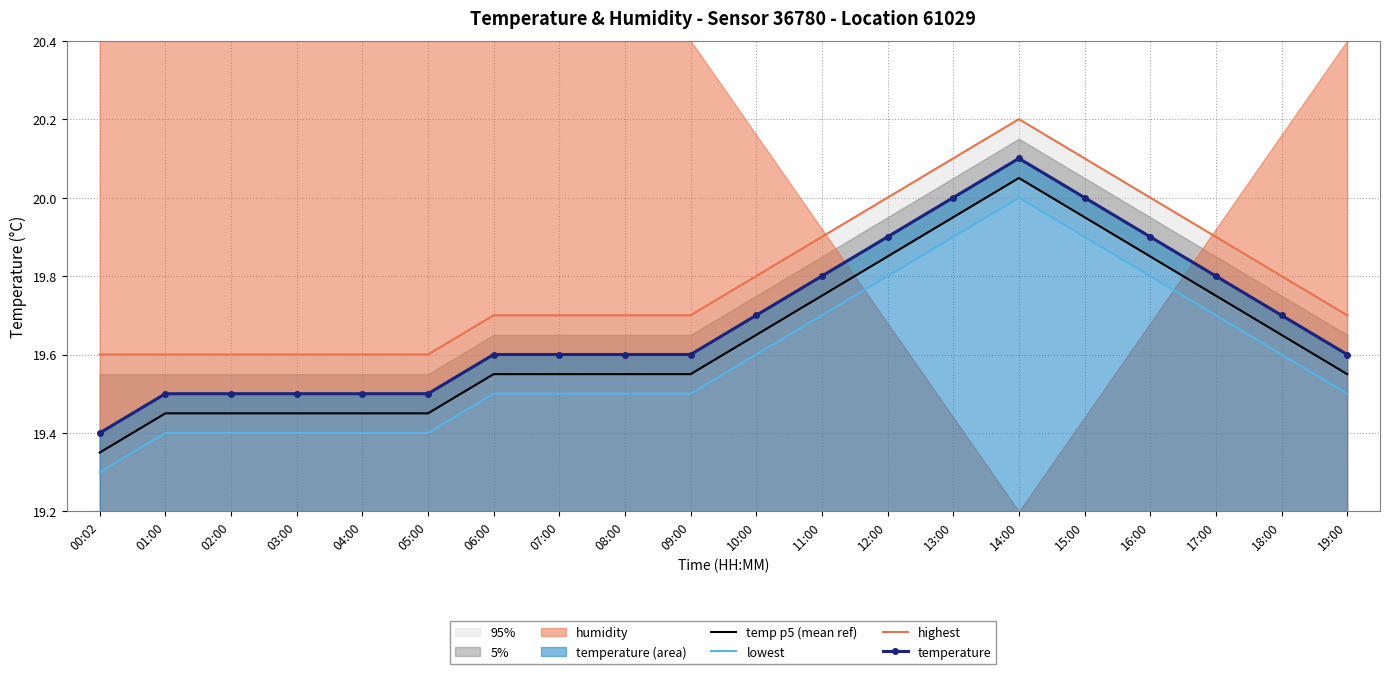

Rank the series by their maximum value, from highest to lowest.

highest, temperature, temp p5 (mean ref), lowest